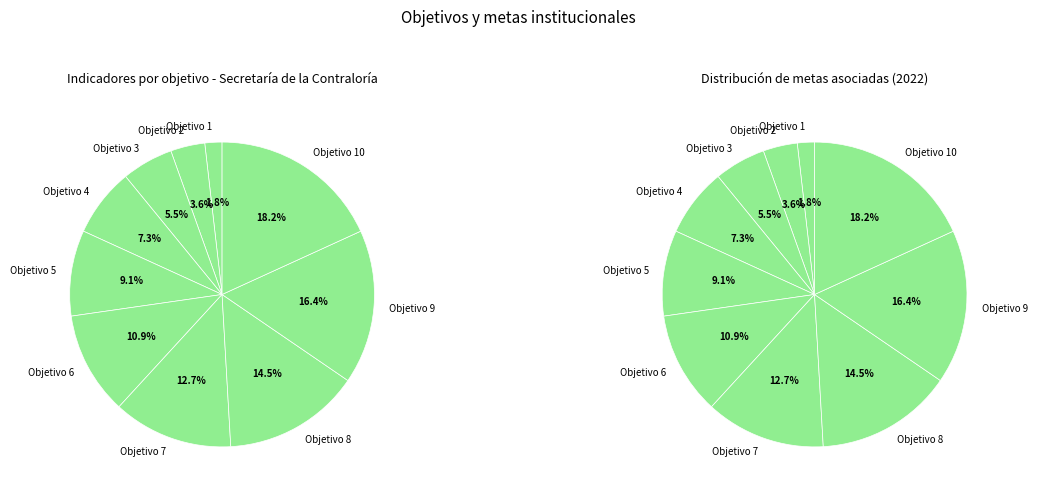

What is the largest slice in the pie chart?

Objetivo 10